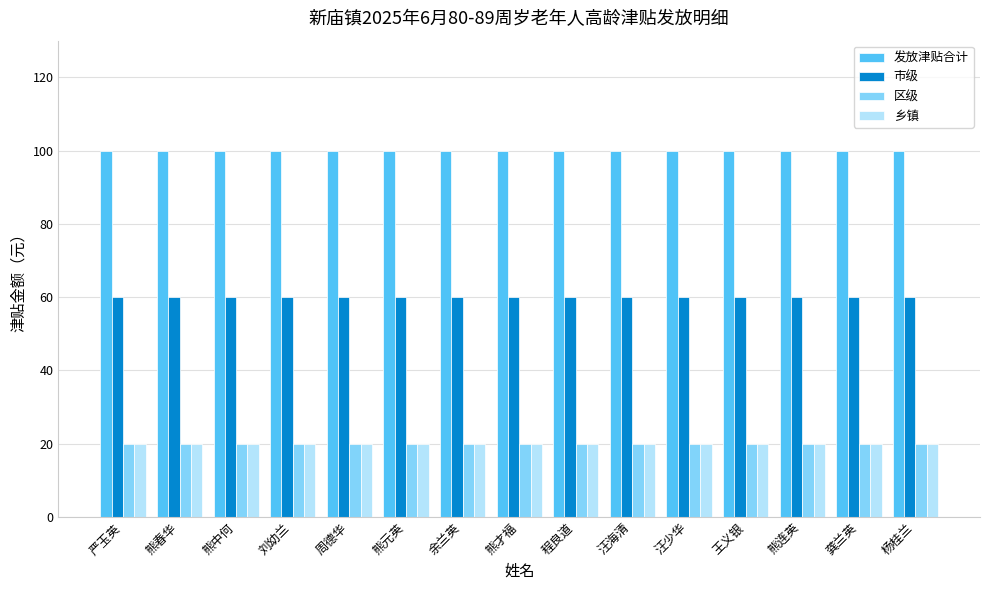

Reading left to right, transcribe all the data shown in this chart.

发放津贴合计: 100	100	100	100	100	100	100	100	100	100	100	100	100	100	100
市级: 60	60	60	60	60	60	60	60	60	60	60	60	60	60	60
区级: 20	20	20	20	20	20	20	20	20	20	20	20	20	20	20
乡镇: 20	20	20	20	20	20	20	20	20	20	20	20	20	20	20